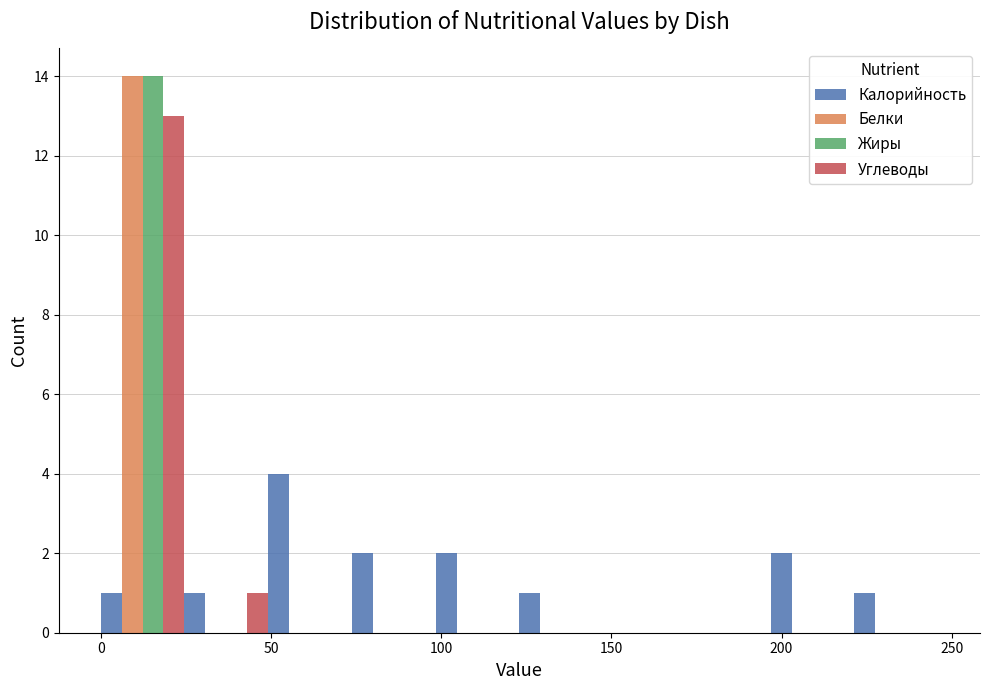

What is the height of the Углеводы bar covering 0 to 25 on the x-axis? Neither the bar edges nor the heights are printed on the chart, so give them approximately, as read against the axes.

13